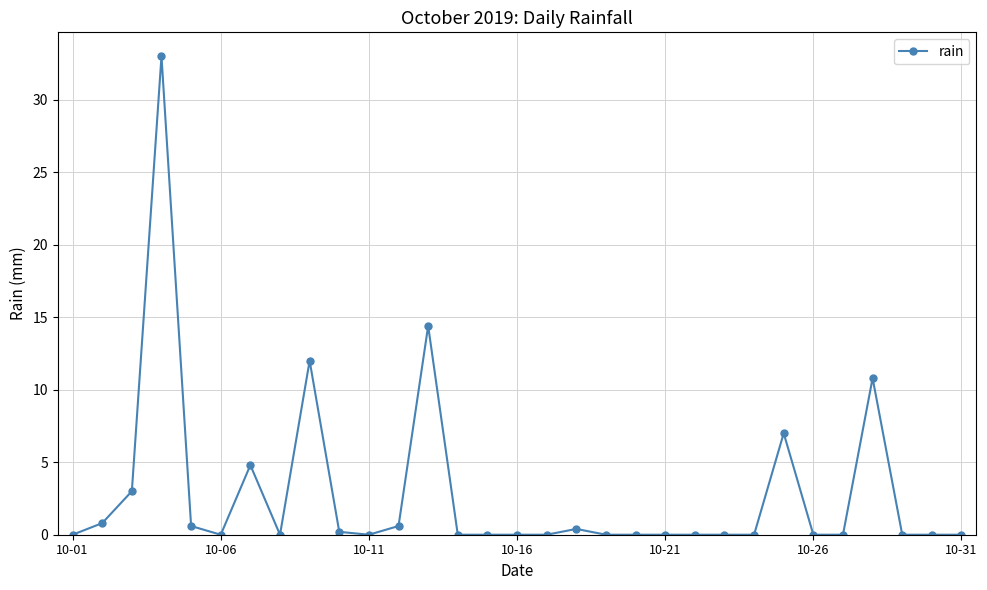

What is the difference between the maximum and minimum values?

33.0